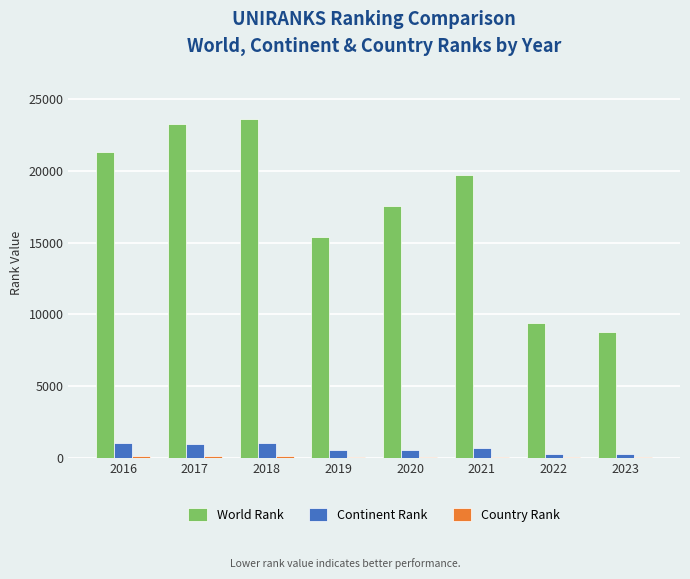

How many data points does each series have?

8